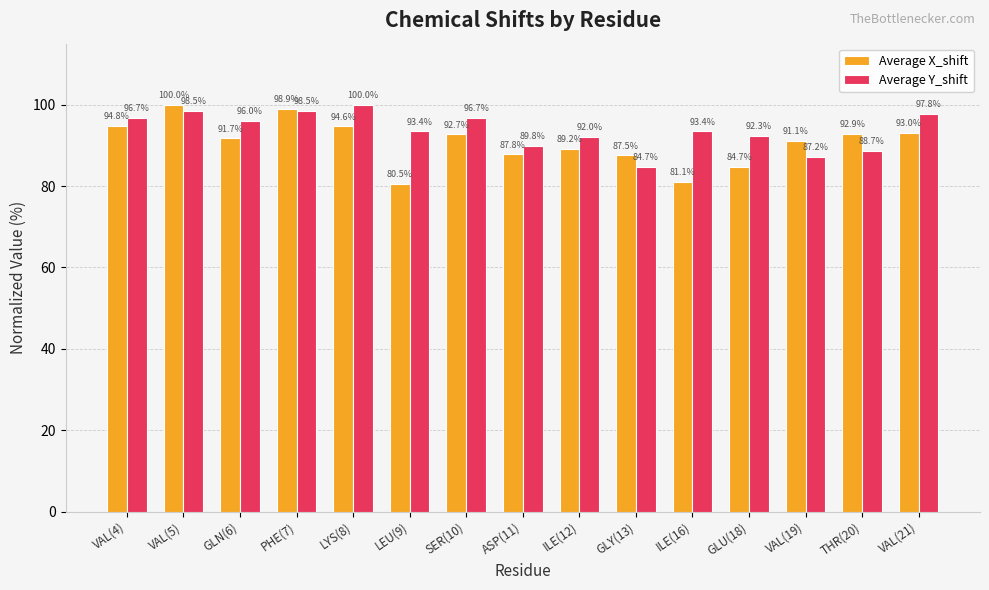

Reading left to right, transcribe all the data shown in this chart.

Average X_shift: 94.8	100.0	91.7	98.9	94.6	80.5	92.7	87.8	89.2	87.5	81.1	84.7	91.1	92.9	93.0
Average Y_shift: 96.7	98.5	96.0	98.5	100.0	93.4	96.7	89.8	92.0	84.7	93.4	92.3	87.2	88.7	97.8